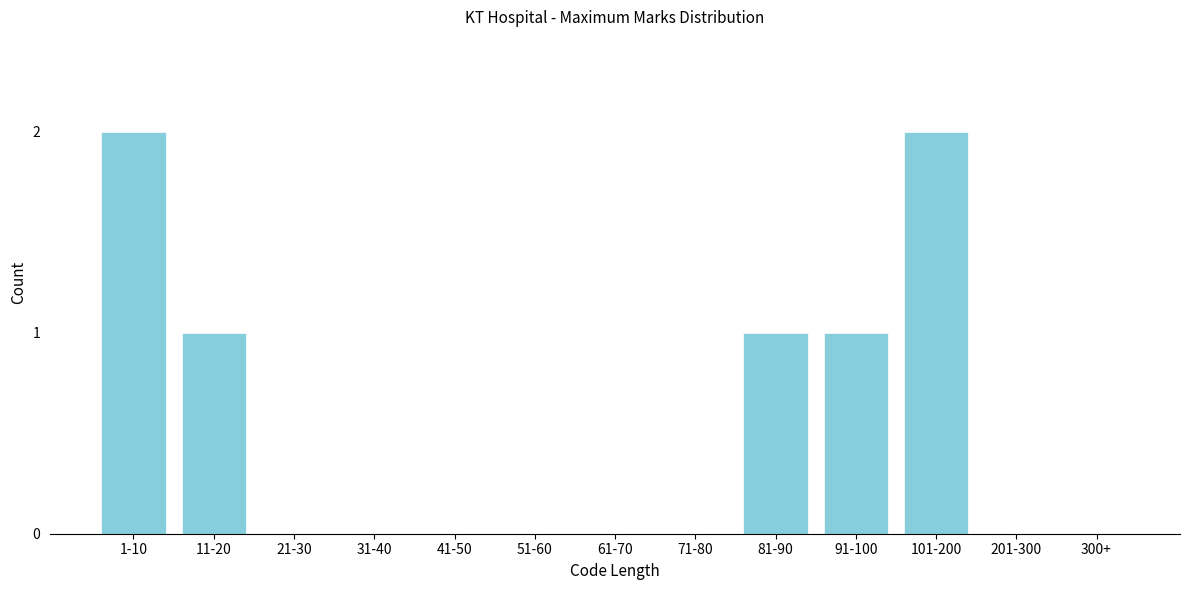

Reading left to right, list all the values displayed in this chart.

1-10=2	11-20=1	21-30=0	31-40=0	41-50=0	51-60=0	61-70=0	71-80=0	81-90=1	91-100=1	101-200=2	201-300=0	300+=0